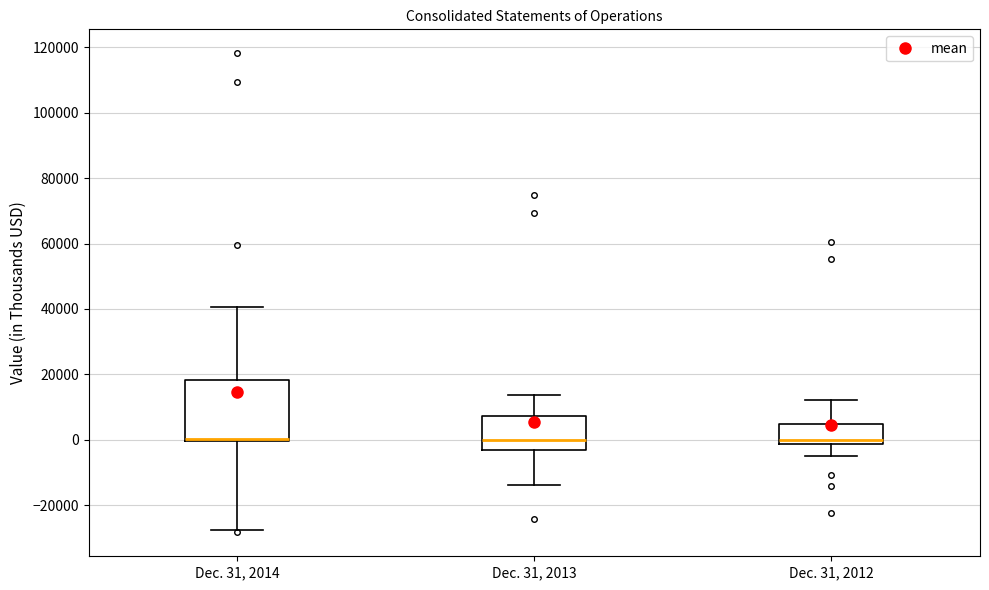

Reading left to right, read every box against the y-axis: the position of its median line, the range the box covers, and the ends of its whiskers. The values are not printed on the chart, so give them approximately, as read against the axis.

Dec. 31, 2014: median 0 (drawn on the box's lower edge), box 0 to 18000, whiskers -28000 to 40000
Dec. 31, 2013: median 0, box -4000 to 8000, whiskers -14000 to 14000
Dec. 31, 2012: median 0, box -2000 to 4000, whiskers -4000 to 12000